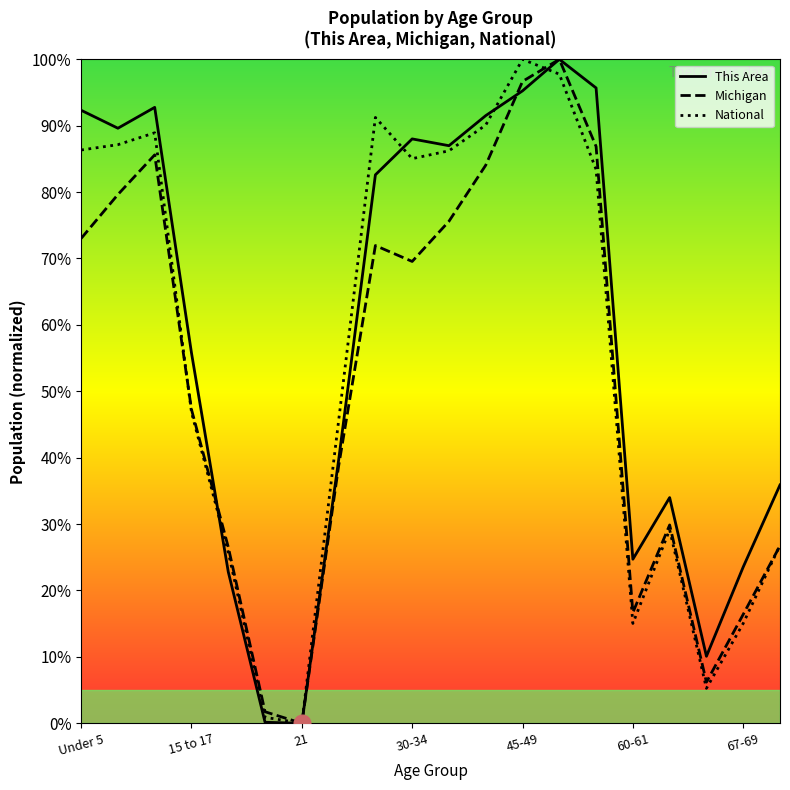

How many interior local valleys does the Michigan series have?

4